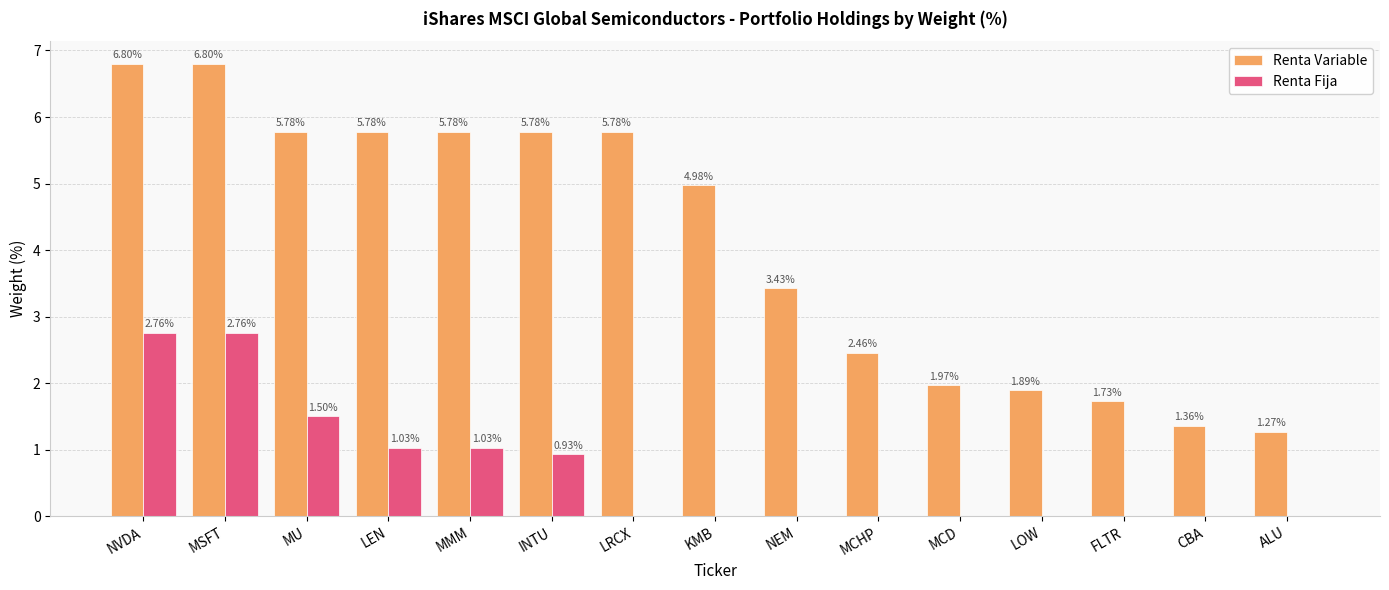

What is the sum of all Renta Variable values?

61.6